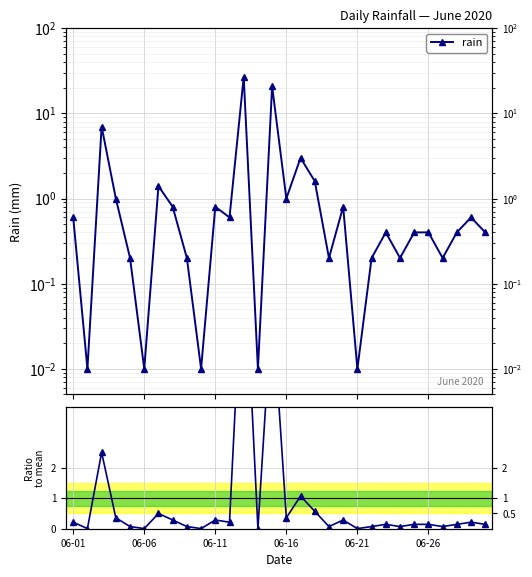

Does the chart display data point markers on the line(s)?

Yes